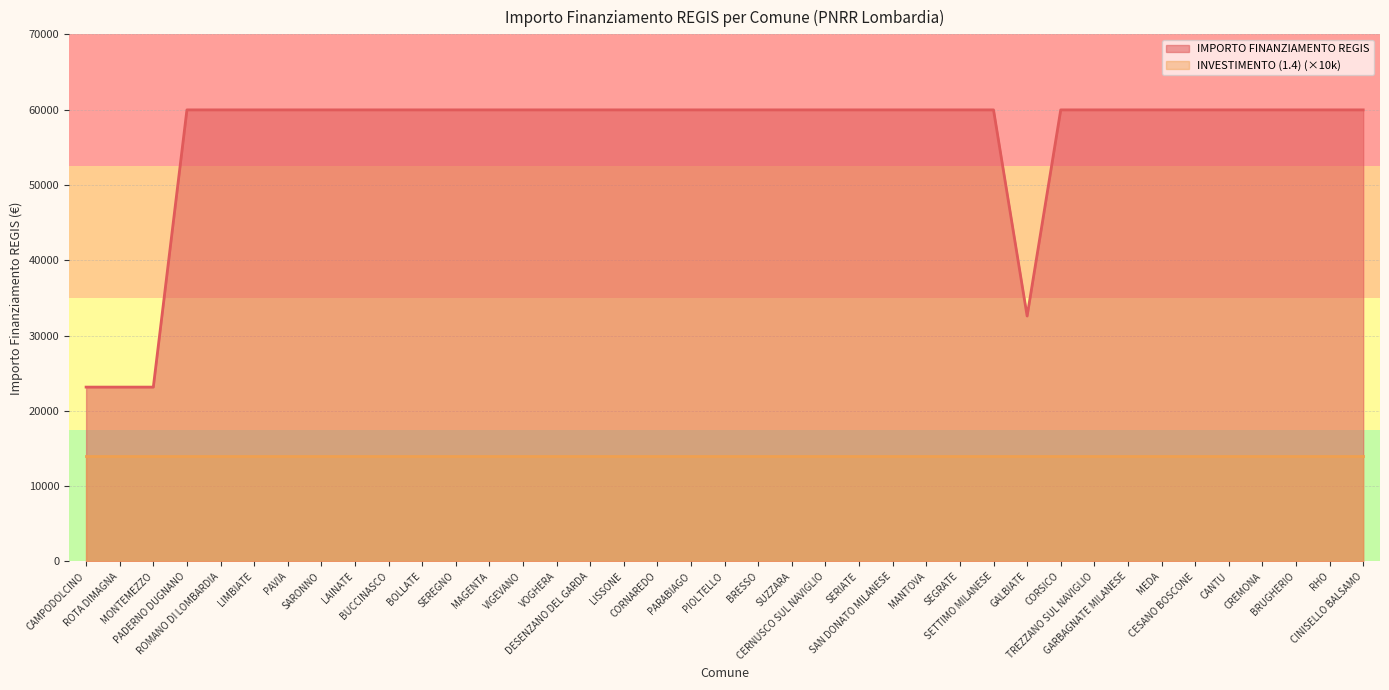

Which category has the highest value across all series?

PADERNO DUGNANO